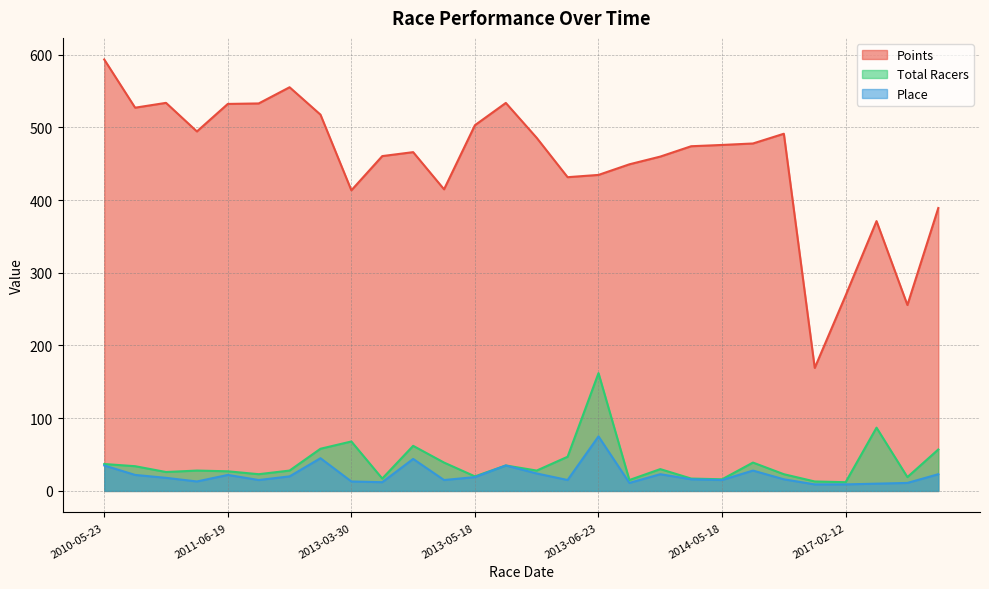

True or false: Total Racers and Points cross at least once.

False